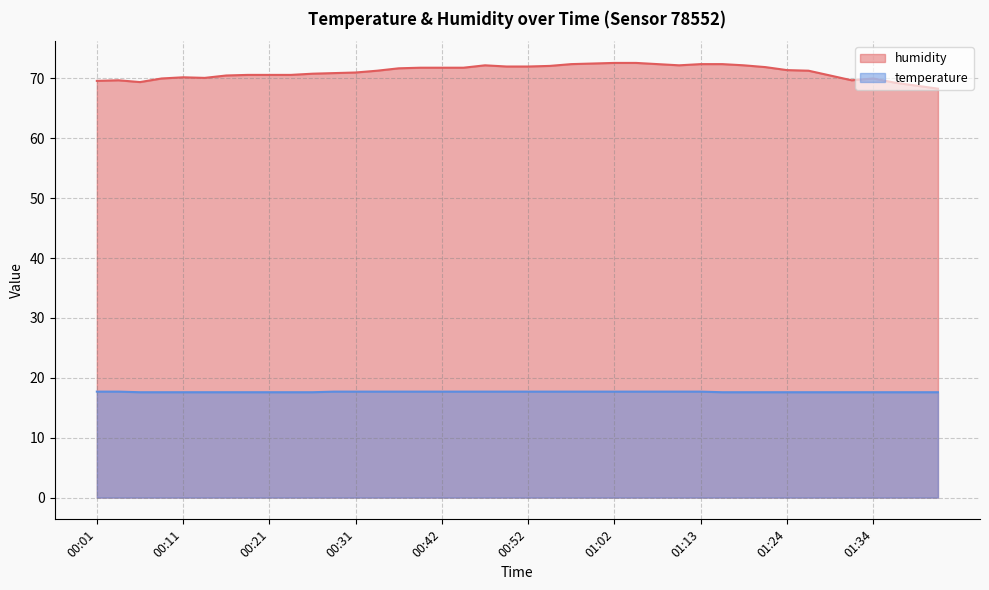

What is the label of the 5th point from the left?

00:11